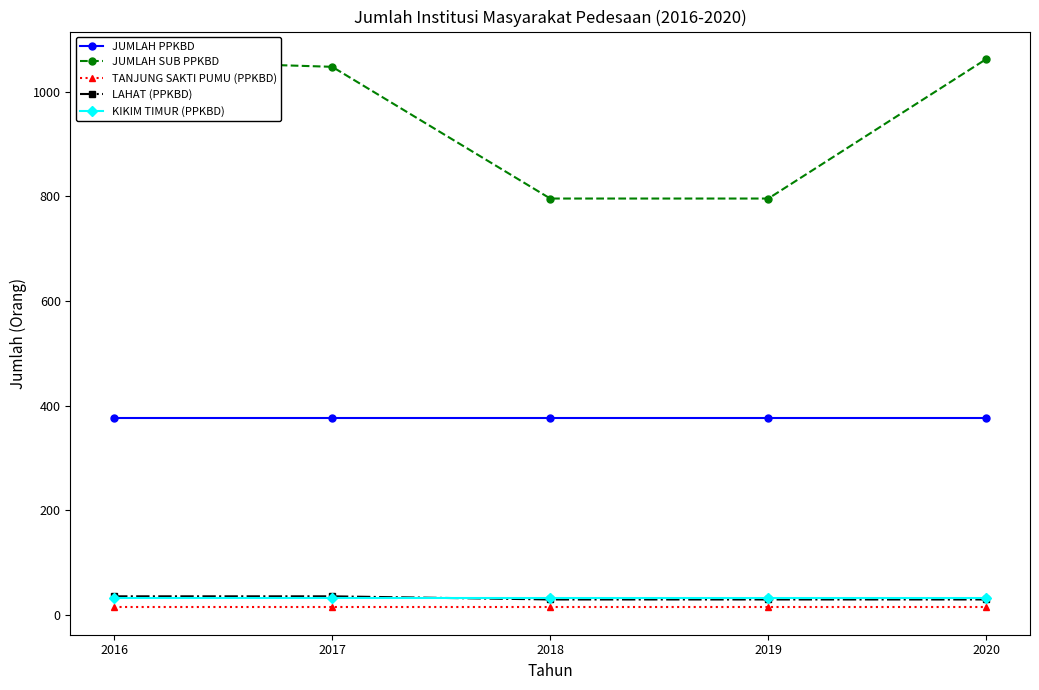

True or false: JUMLAH SUB PPKBD and TANJUNG SAKTI PUMU (PPKBD) intersect in this chart.

False